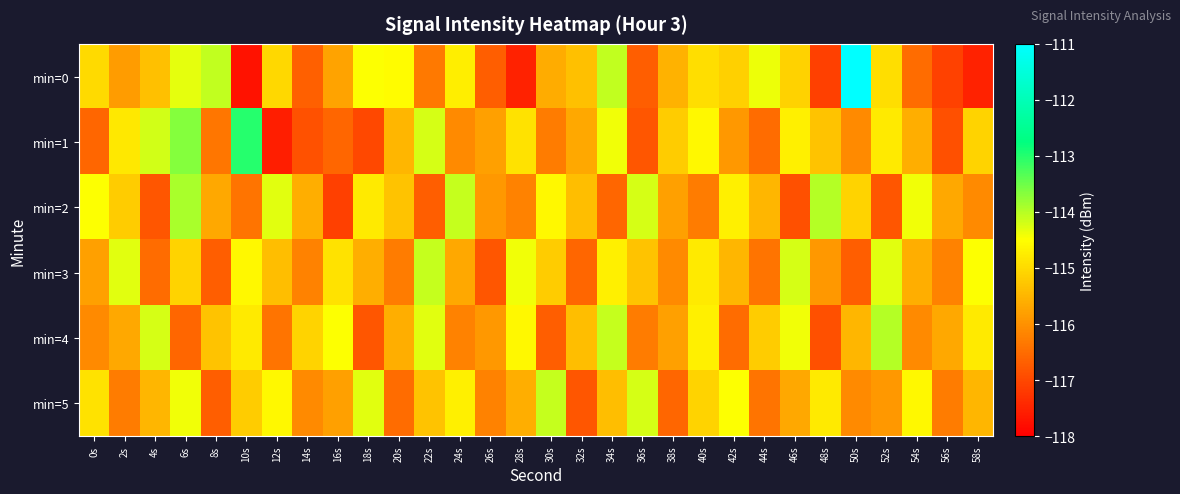

What is the difference between the highest and lowest values at 6s?

2.9